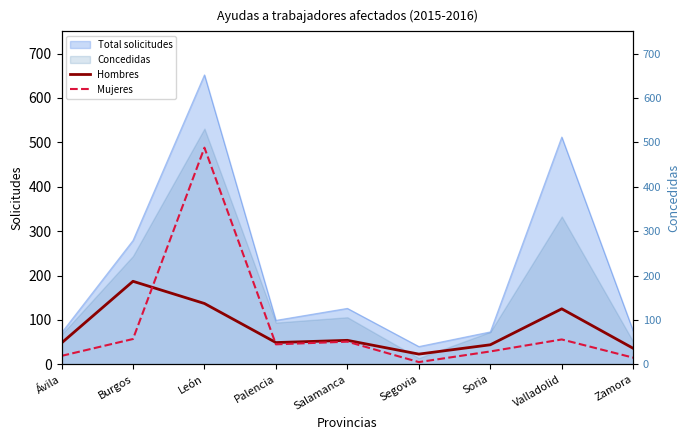

What is the smallest value displayed?

5